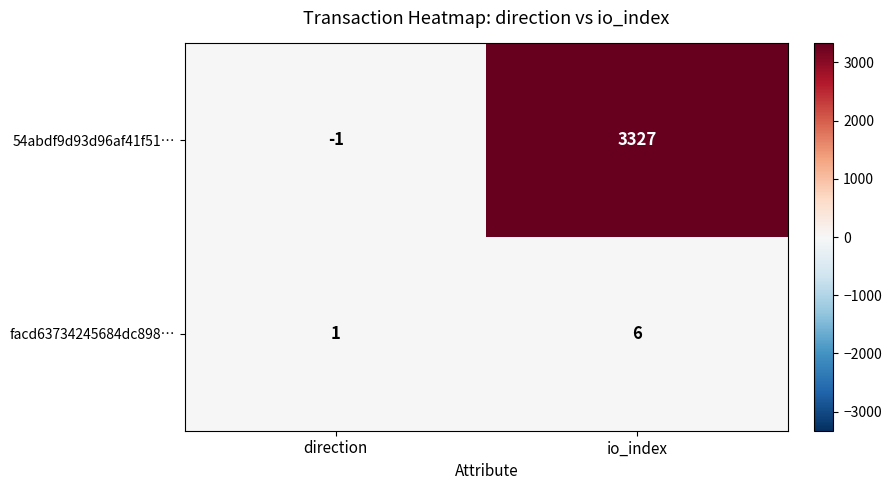

What is the greatest value displayed?

3327